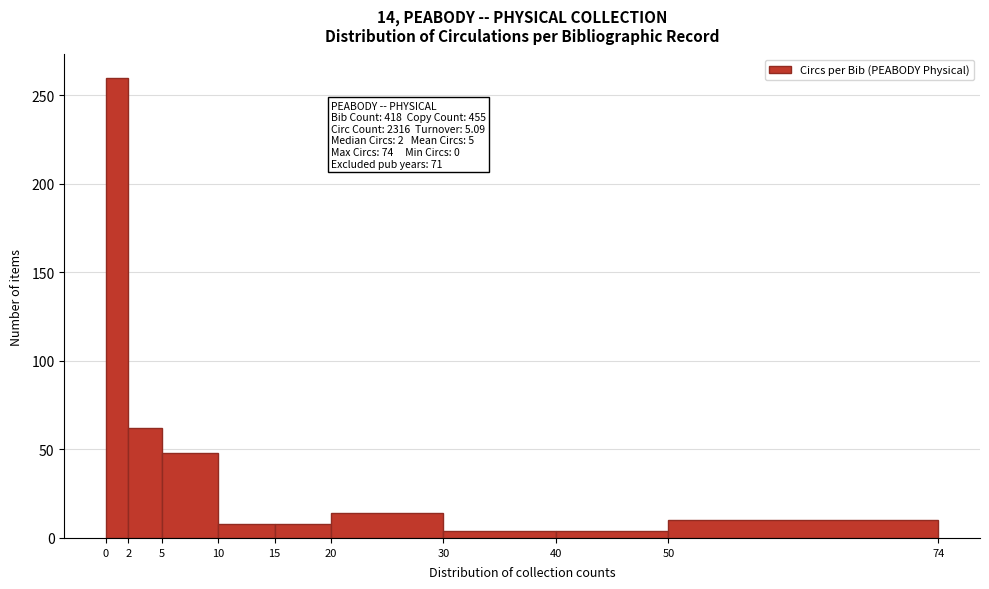

Which range on the x-axis has the tallest bar?

0 to 2